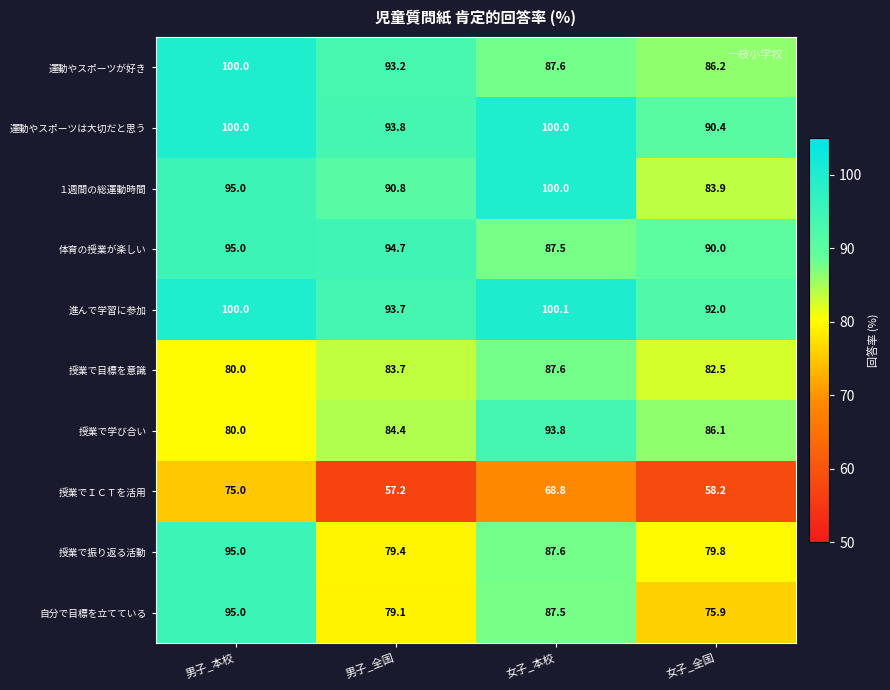

How many data points in 体育の授業が楽しい are less than 94?

2